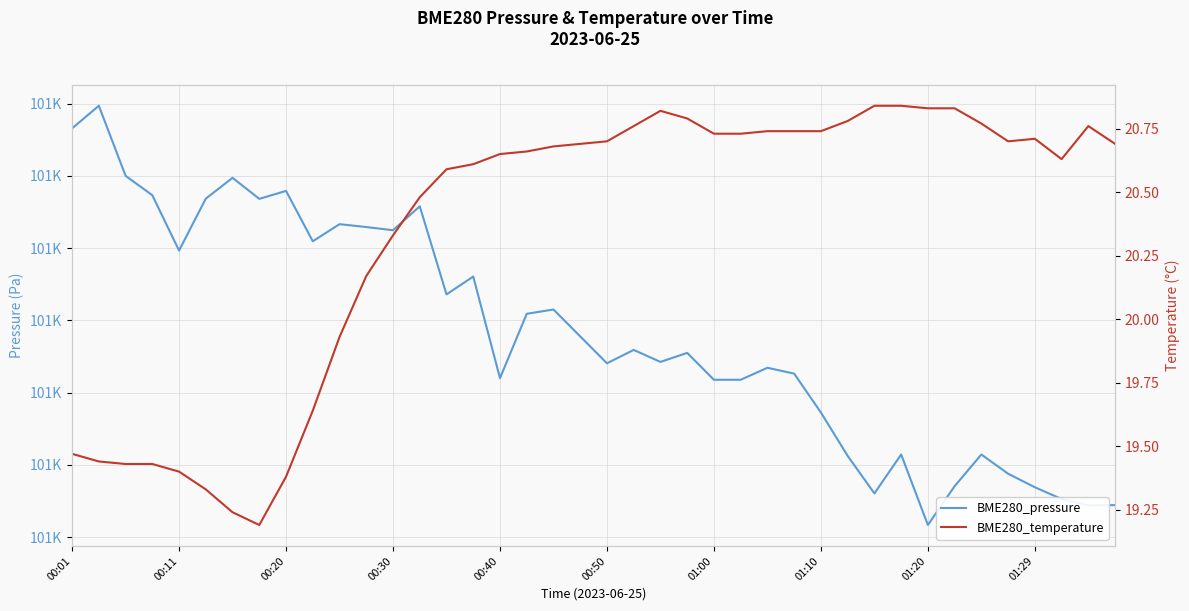

What position from the left is 01:29?

10